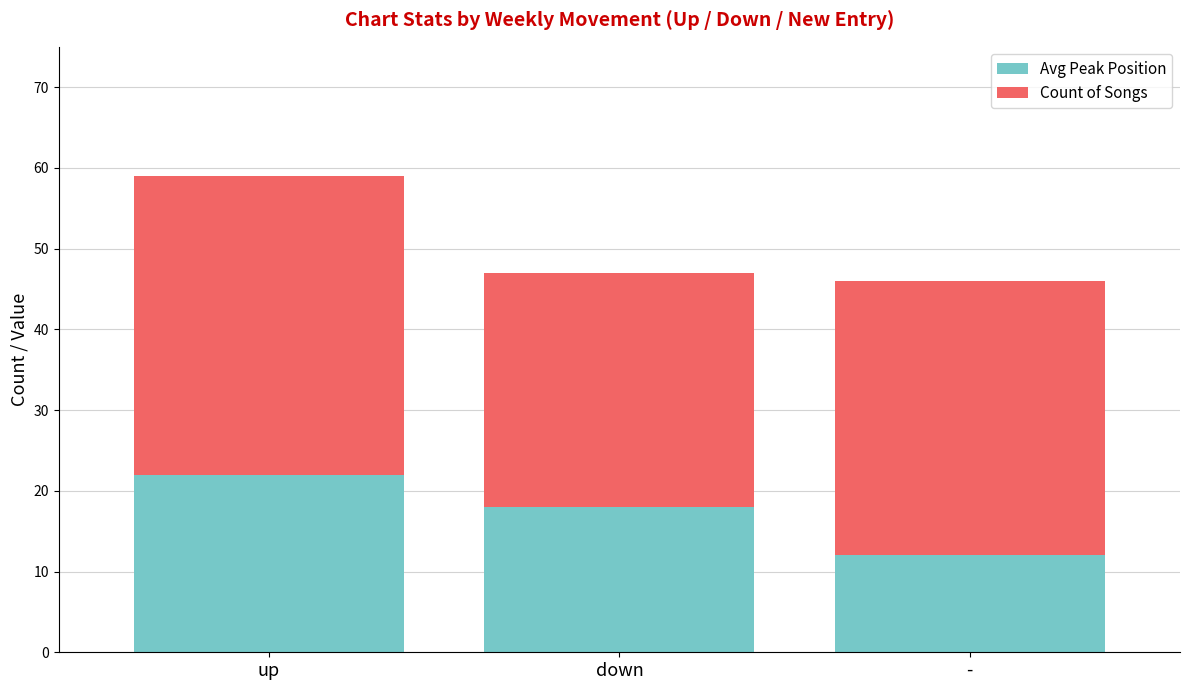

What is the average value of the Avg Peak Position series?

17